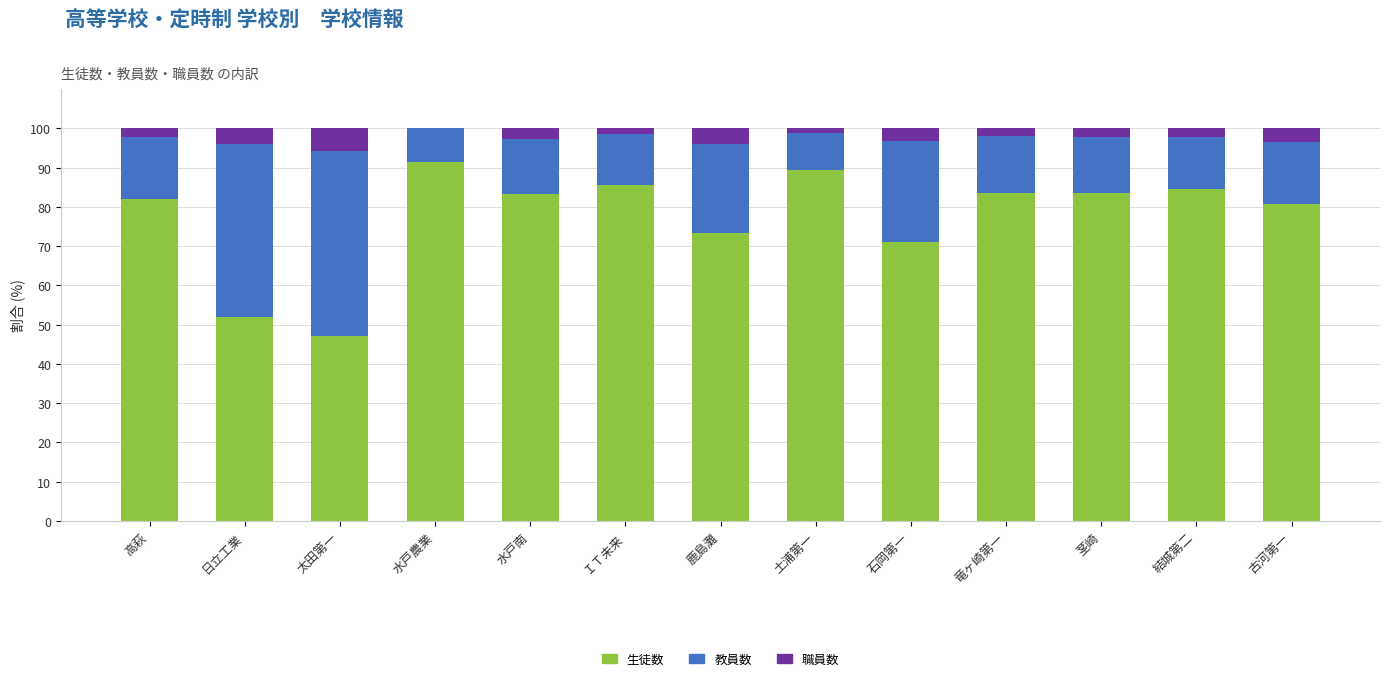

What is the total value across all series at 結城第二?

100.0